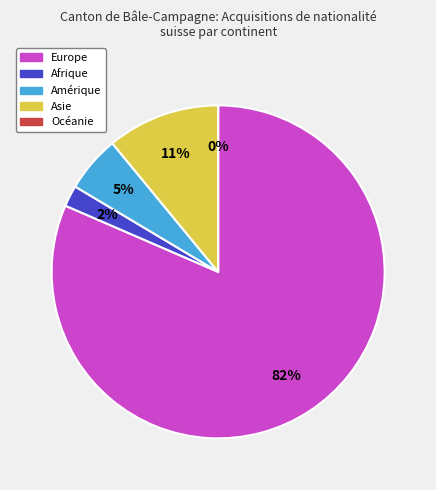

Combined, what portion of the pie is Europe and Afrique?

83.6%